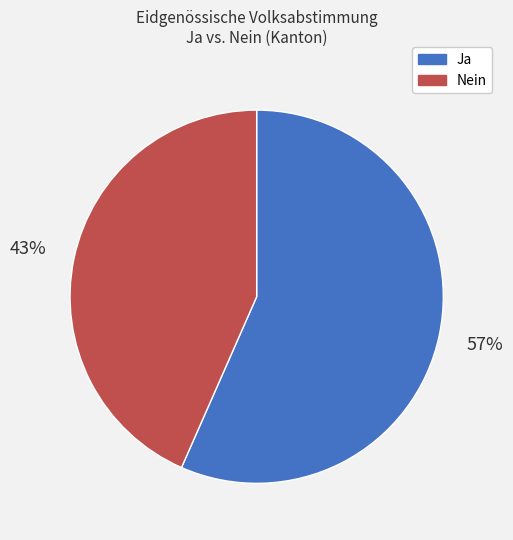

Rank the categories by value from lowest to highest.

Nein, Ja